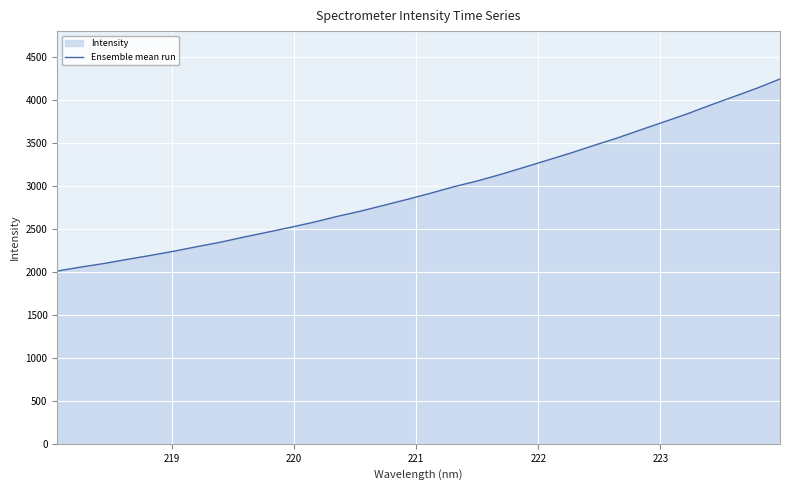

What is the maximum value shown in the chart?

4242.7